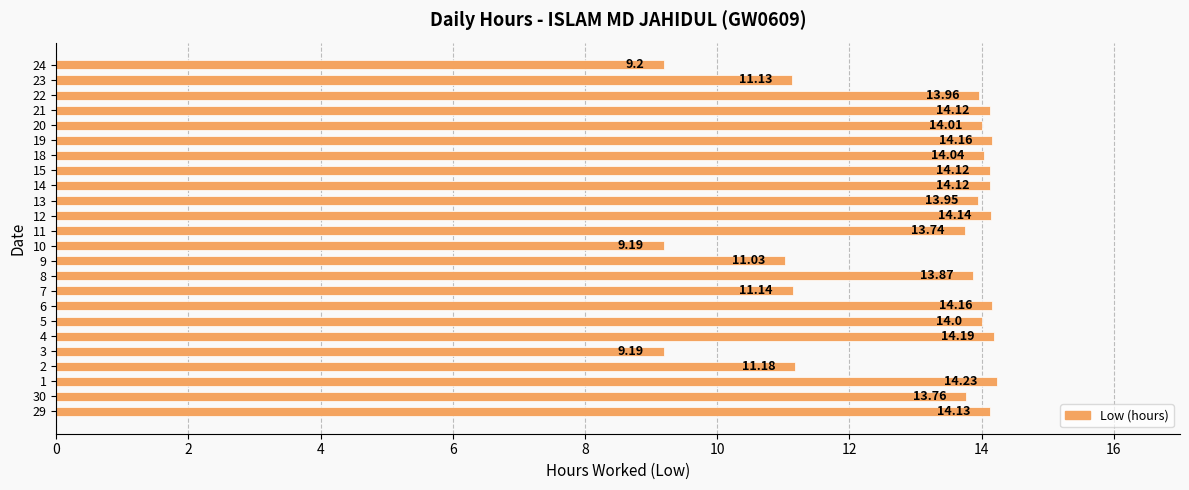

Where is the data nearest to the value 11?

9